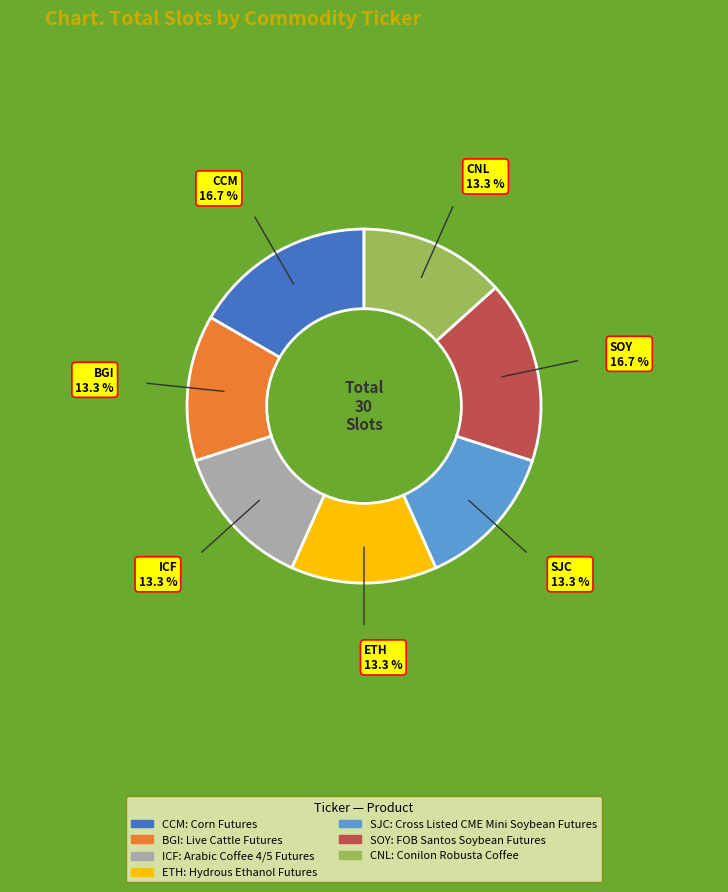

Is it true that BGI is 13% of the pie?

True